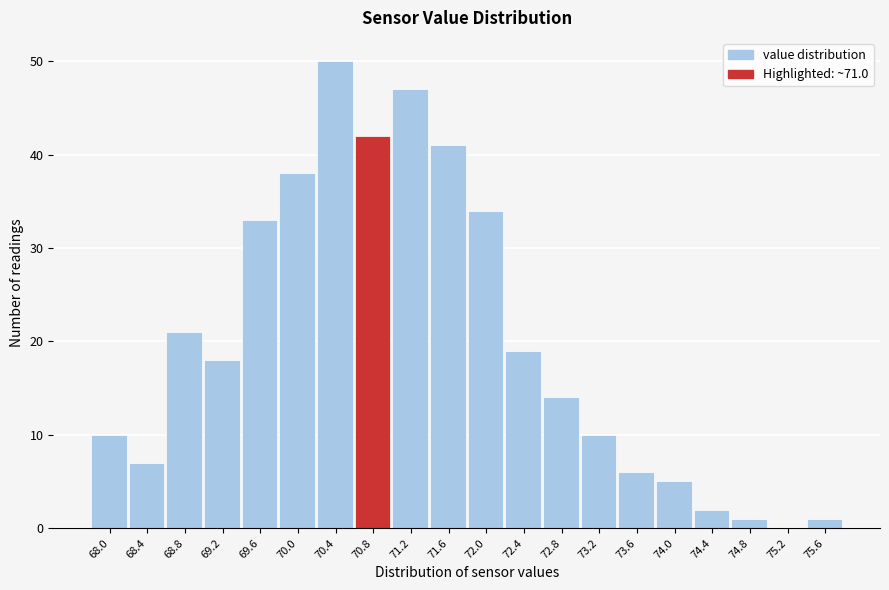

Reading right to left, extract all data points from this chart.

75.6=1	75.2=0	74.8=1	74.4=2	74.0=5	73.6=6	73.2=10	72.8=14	72.4=19	72.0=34	71.6=41	71.2=47	70.8=42	70.4=50	70.0=38	69.6=33	69.2=18	68.8=21	68.4=7	68.0=10